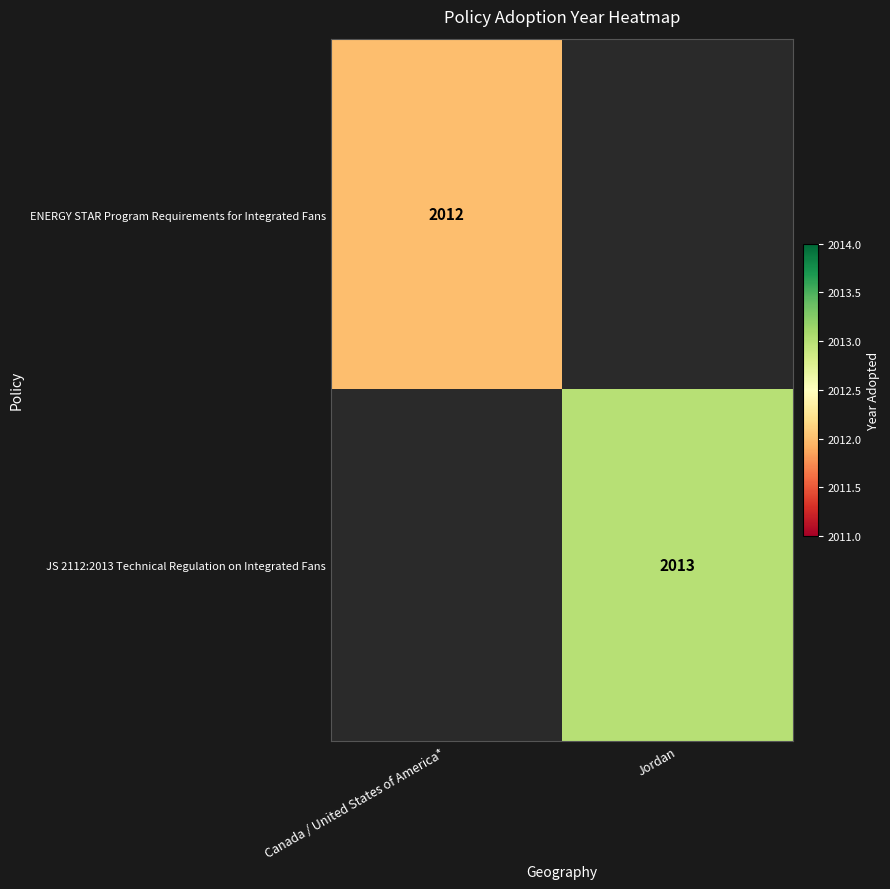

Is the value of JS 2112:2013 Technical Regulation on Integrated Fans at Jordan greater than the value of ENERGY STAR Program Requirements for Integrated Fans at Canada / United States of America*?

Yes